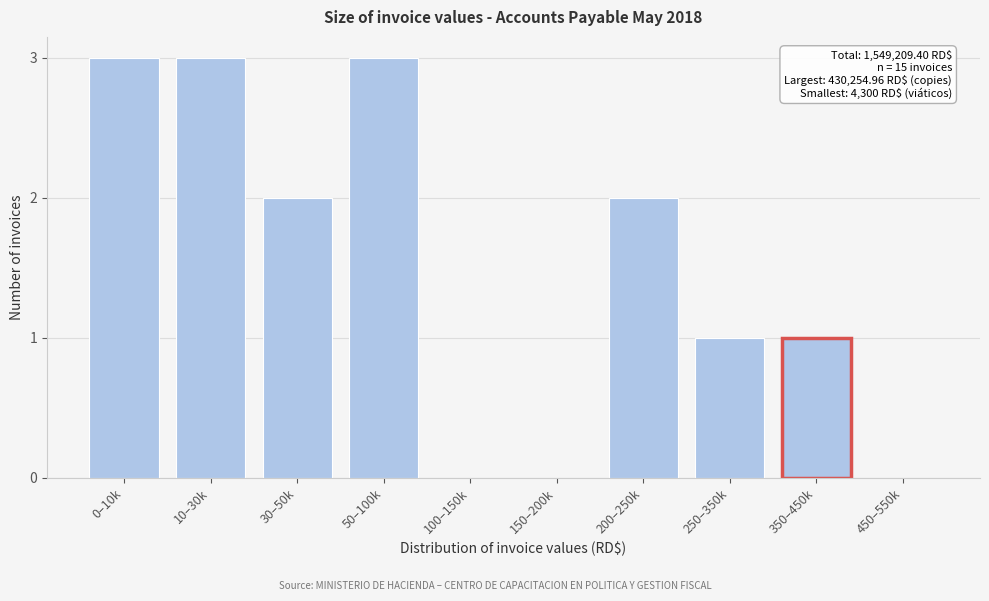

Reading left to right, transcribe all the data shown in this chart.

0–10k=3	10–30k=3	30–50k=2	50–100k=3	100–150k=0	150–200k=0	200–250k=2	250–350k=1	350–450k=1	450–550k=0